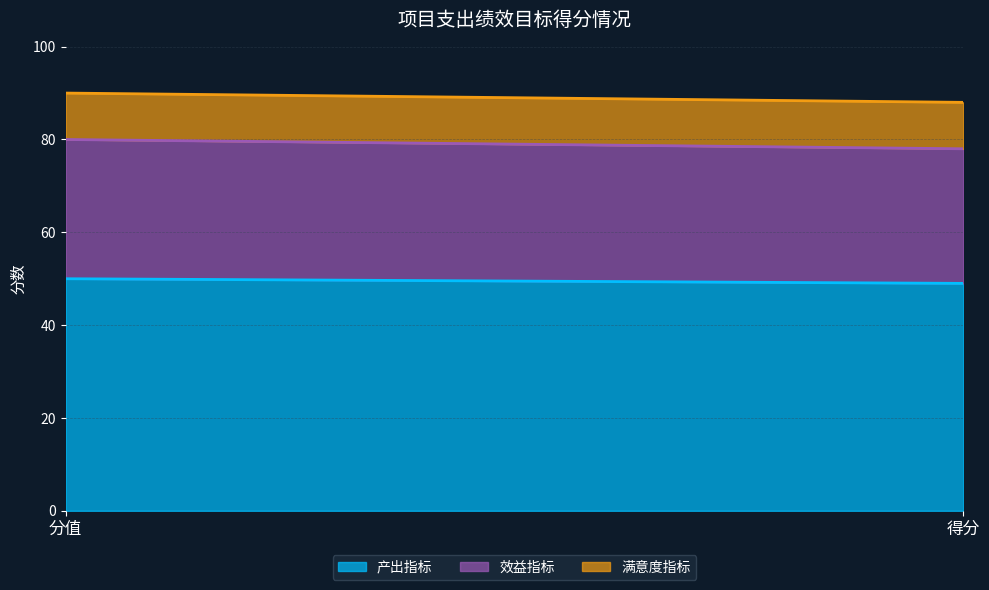

What is the sum of the 产出指标 values at 得分 and 分值?

99